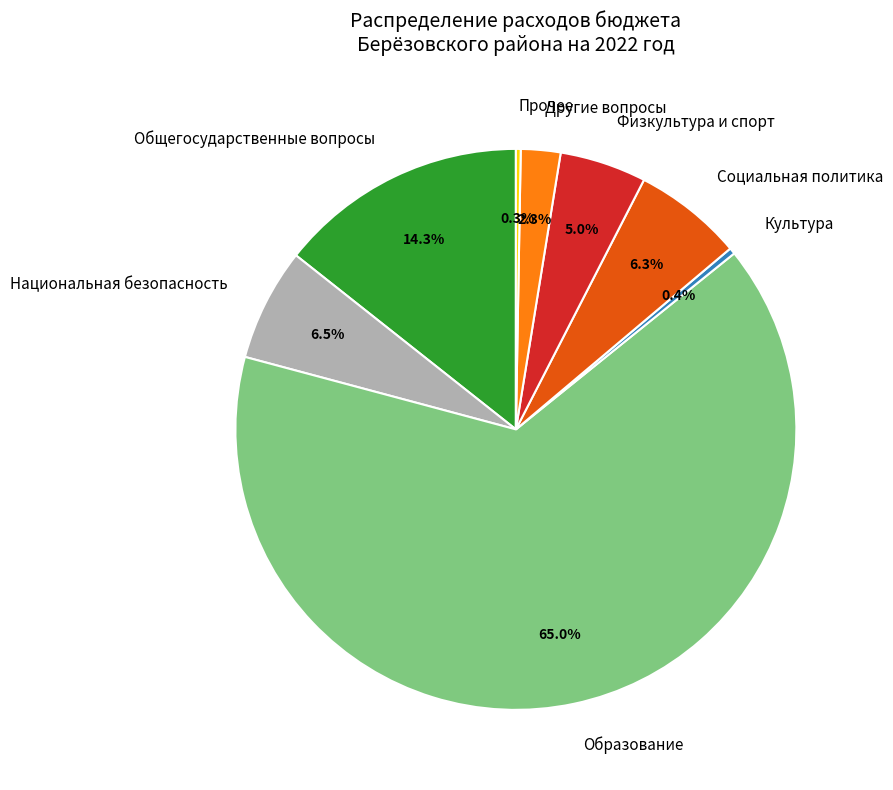

What portion of the pie excludes Другие вопросы?

97.7%